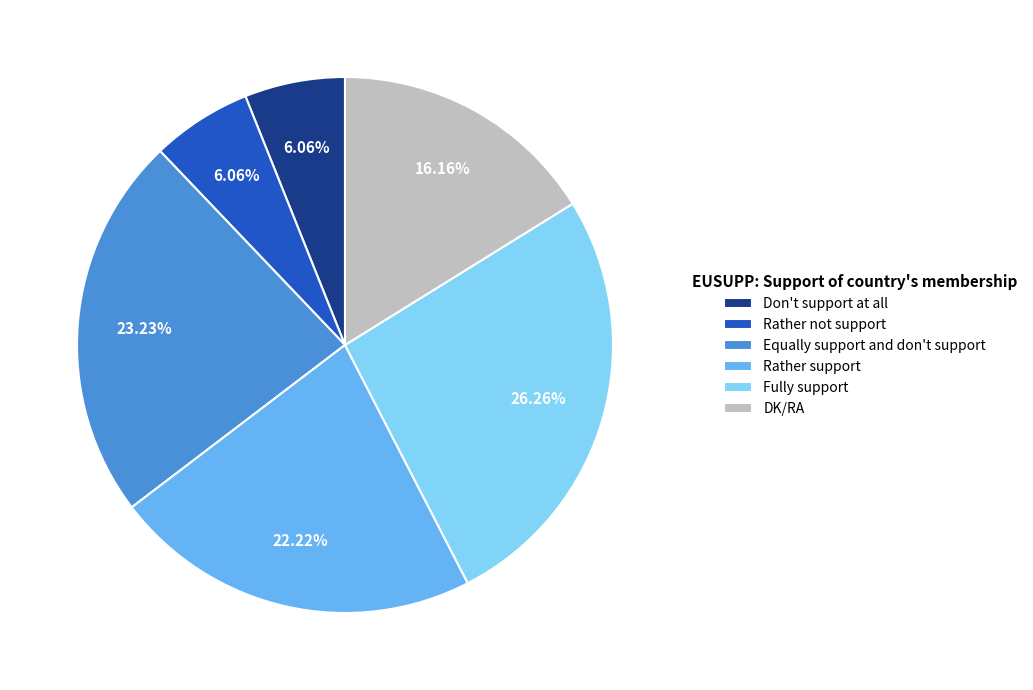

Combined, what portion of the pie is Rather support and Equally support and don't support?

45.5%